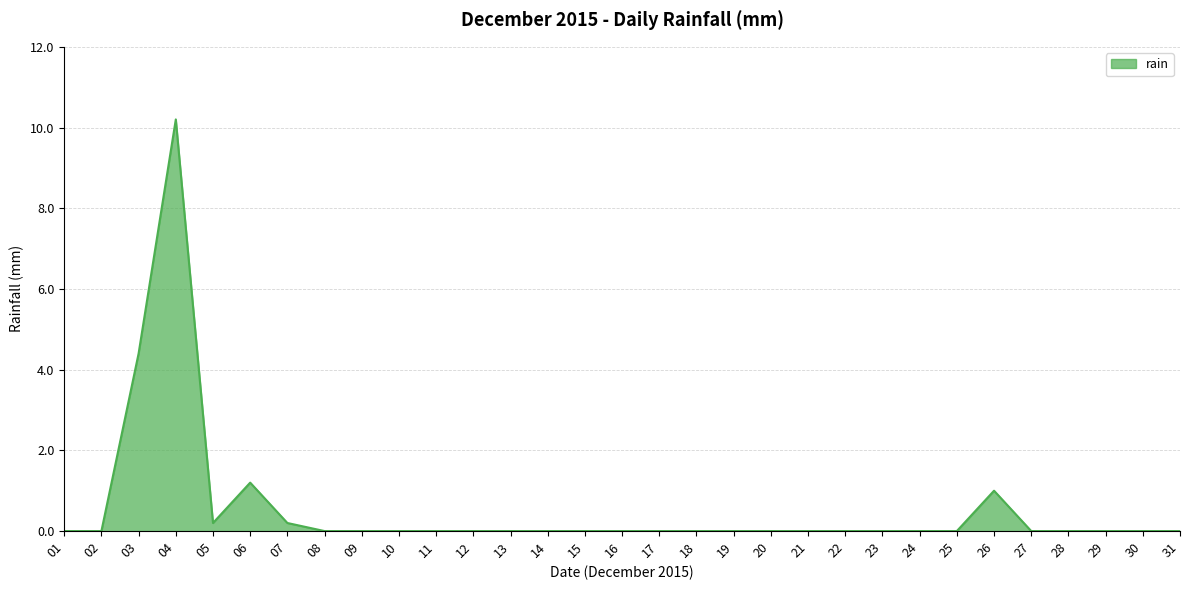

Where is the data nearest to the value 5?

03